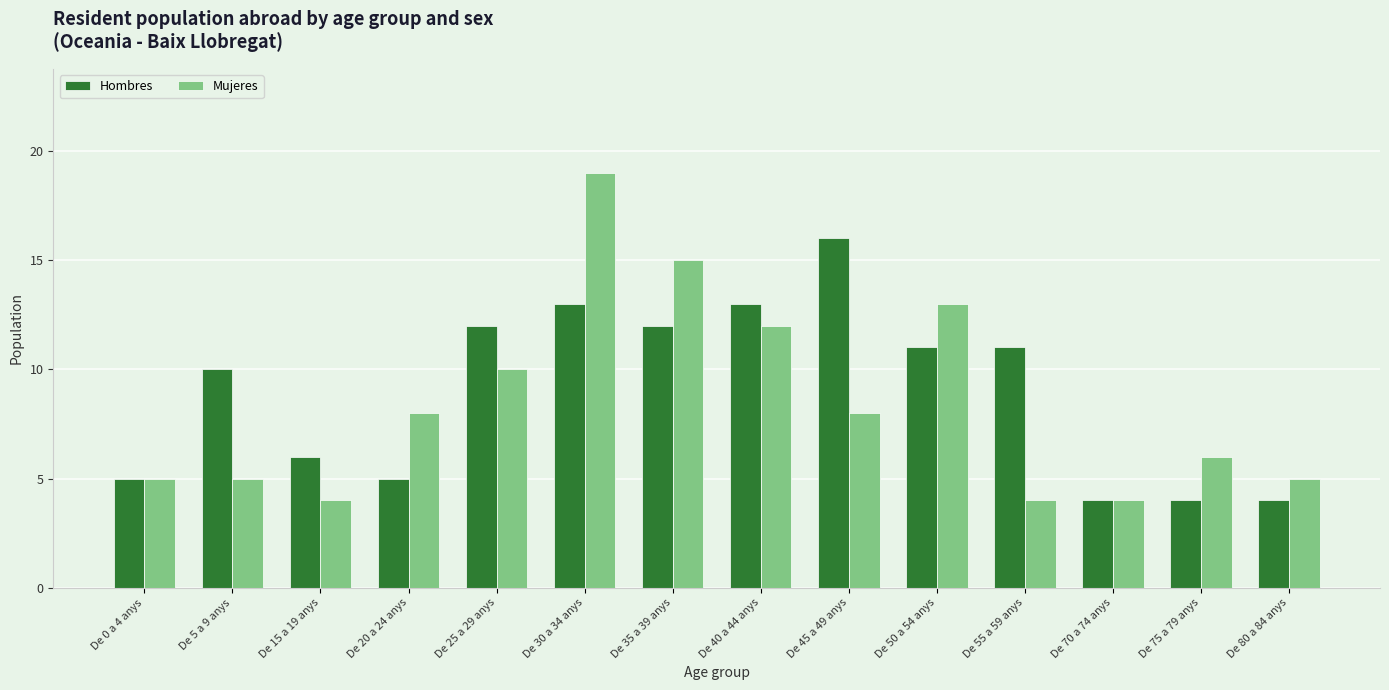

At which label does Mujeres reach its peak?

De 30 a 34 anys